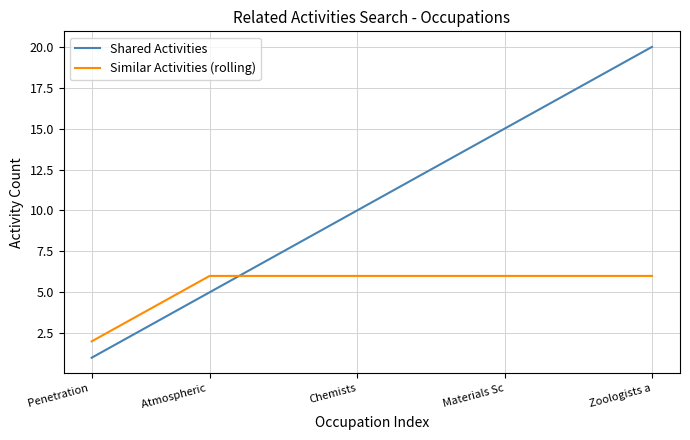

Rank the series by their maximum value, from lowest to highest.

Similar Activities (rolling), Shared Activities